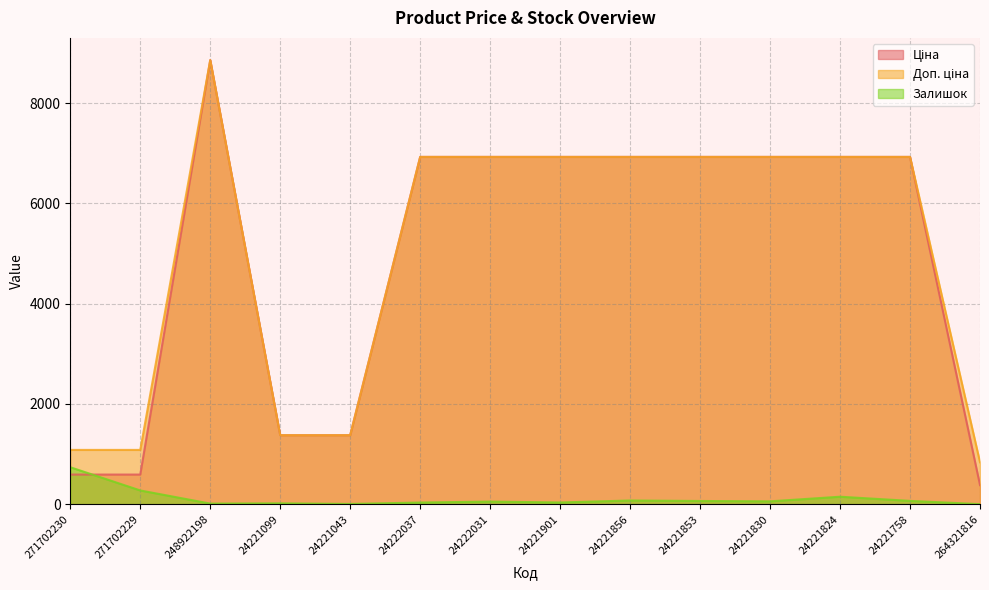

What is the approximate value of Залишок at 24222031?

51.0